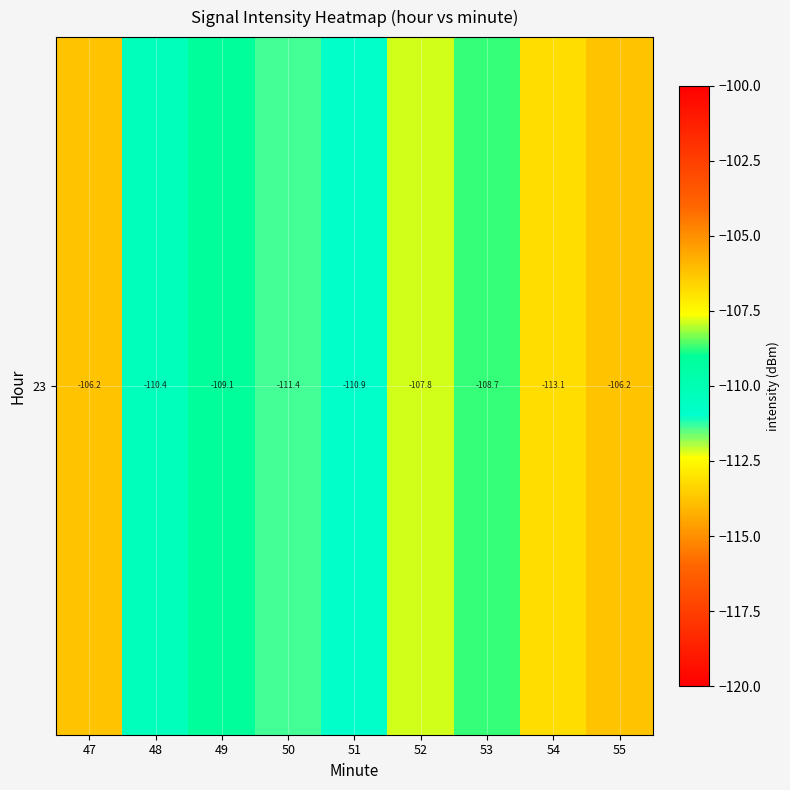

What is the maximum value shown in the chart?

-106.2